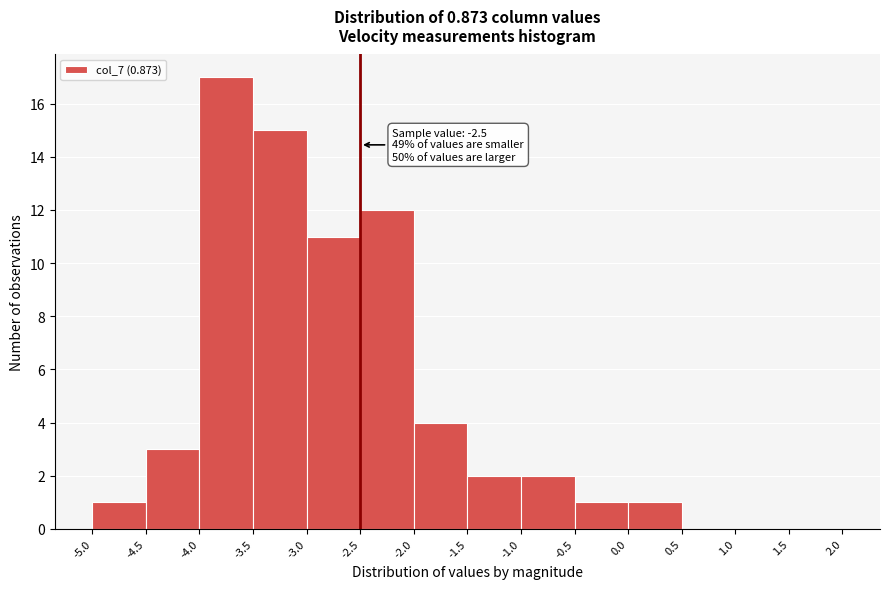

Which range on the x-axis has the tallest bar?

-4.0 to -3.5